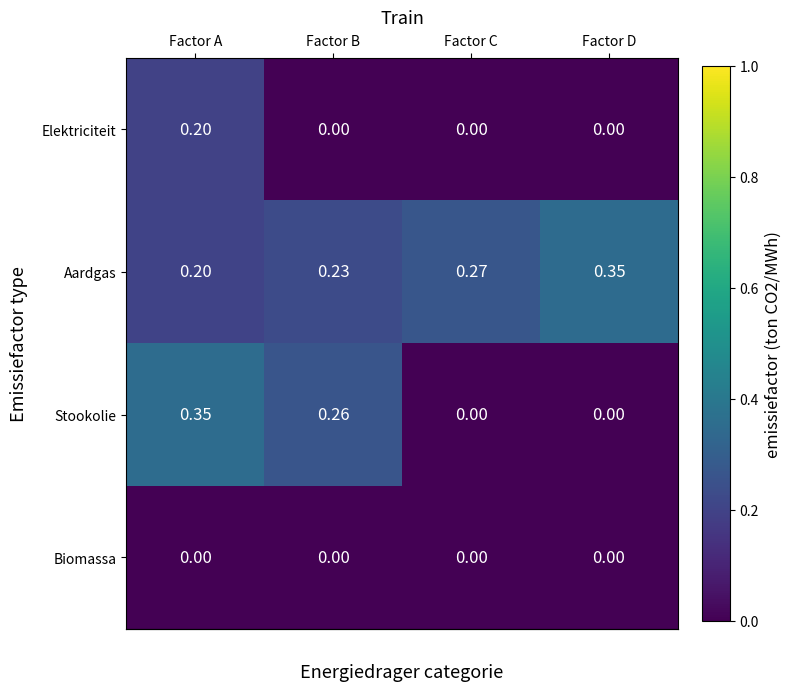

Count the number of categories in the chart.

4